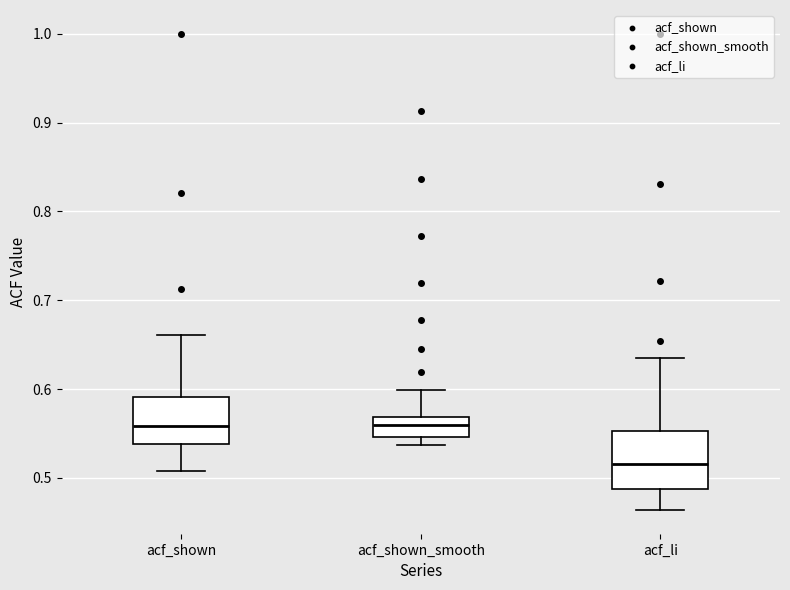

Where is the upper edge of the box for acf_shown on the y-axis? The values are not printed on the chart, so give them approximately, as read against the axis.

0.59